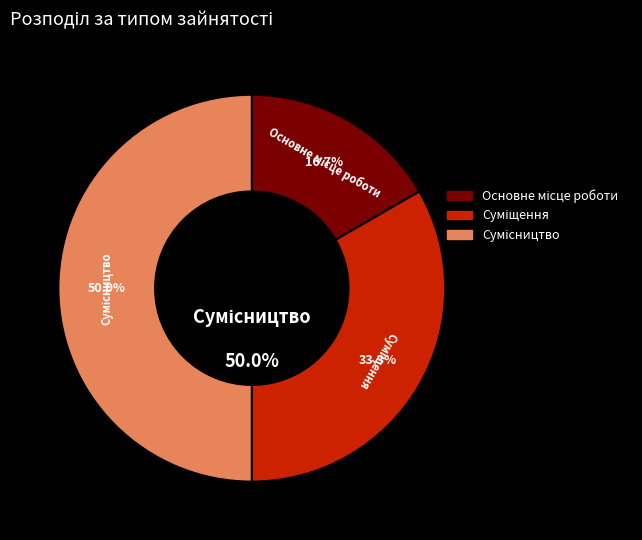

Count the number of slices in the pie.

3